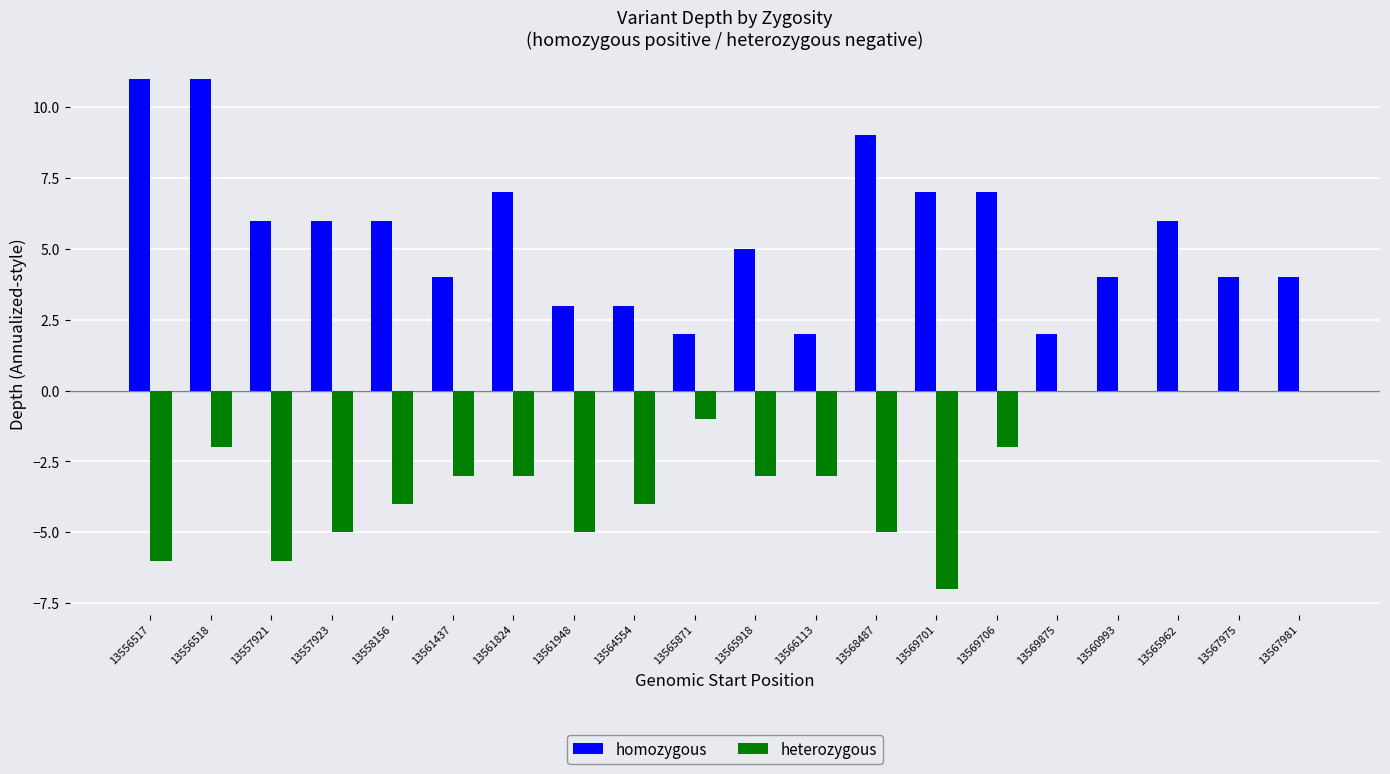

Count the homozygous values in the range 4 to 7.

12